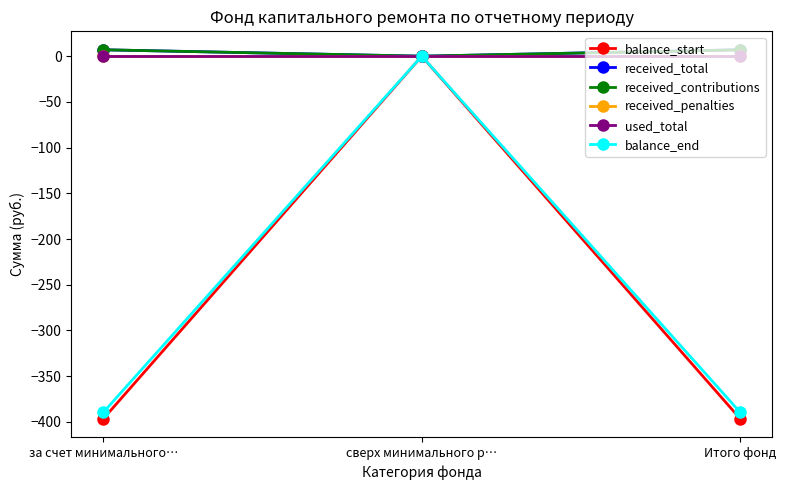

Does the chart have visible grid lines?

No